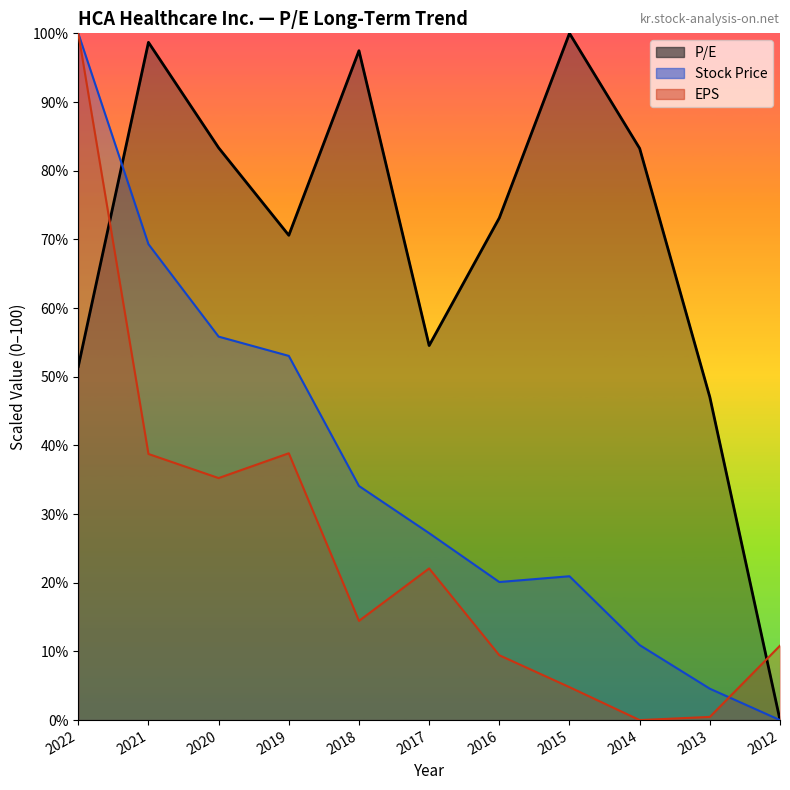

Where is the first local maximum for EPS?

2019